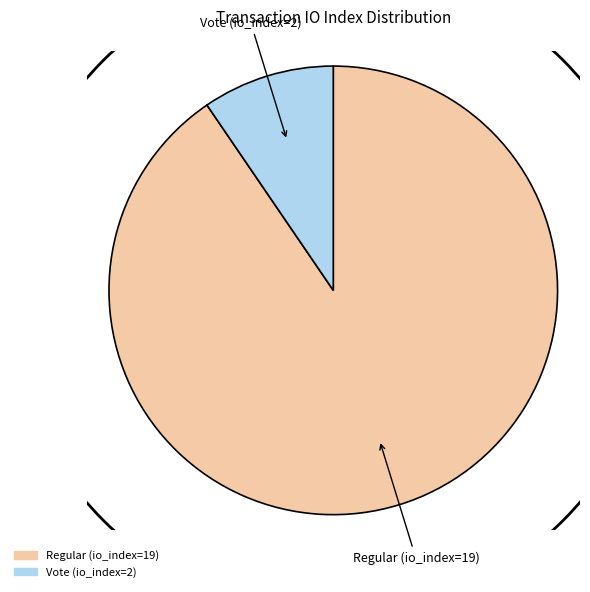

Is it true that Vote (io_index=2) is 20% of the pie?

False